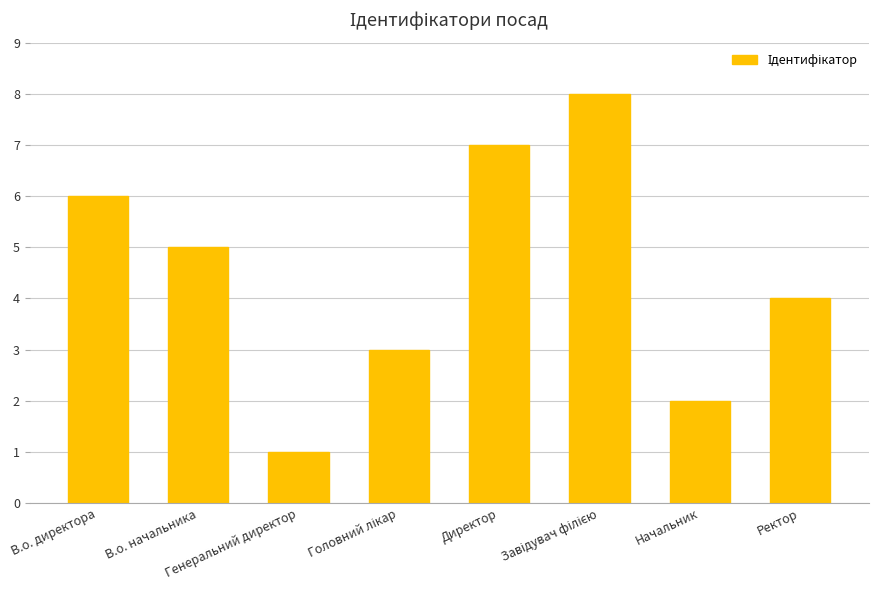

What is the approximate value at Начальник?

2